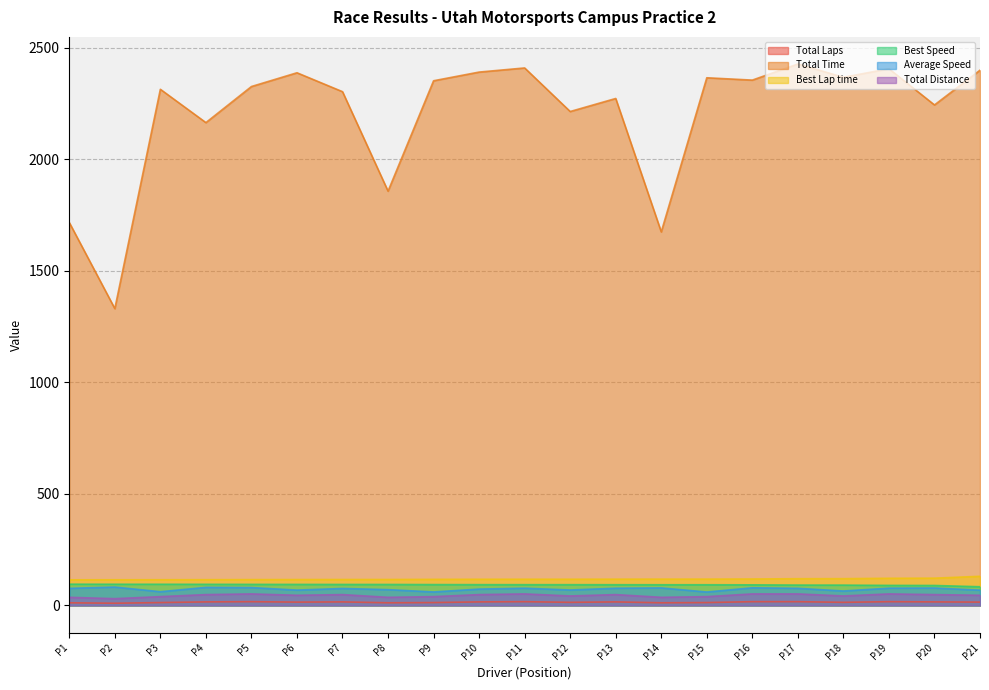

True or false: Total Laps and Best Lap time cross at least once.

False